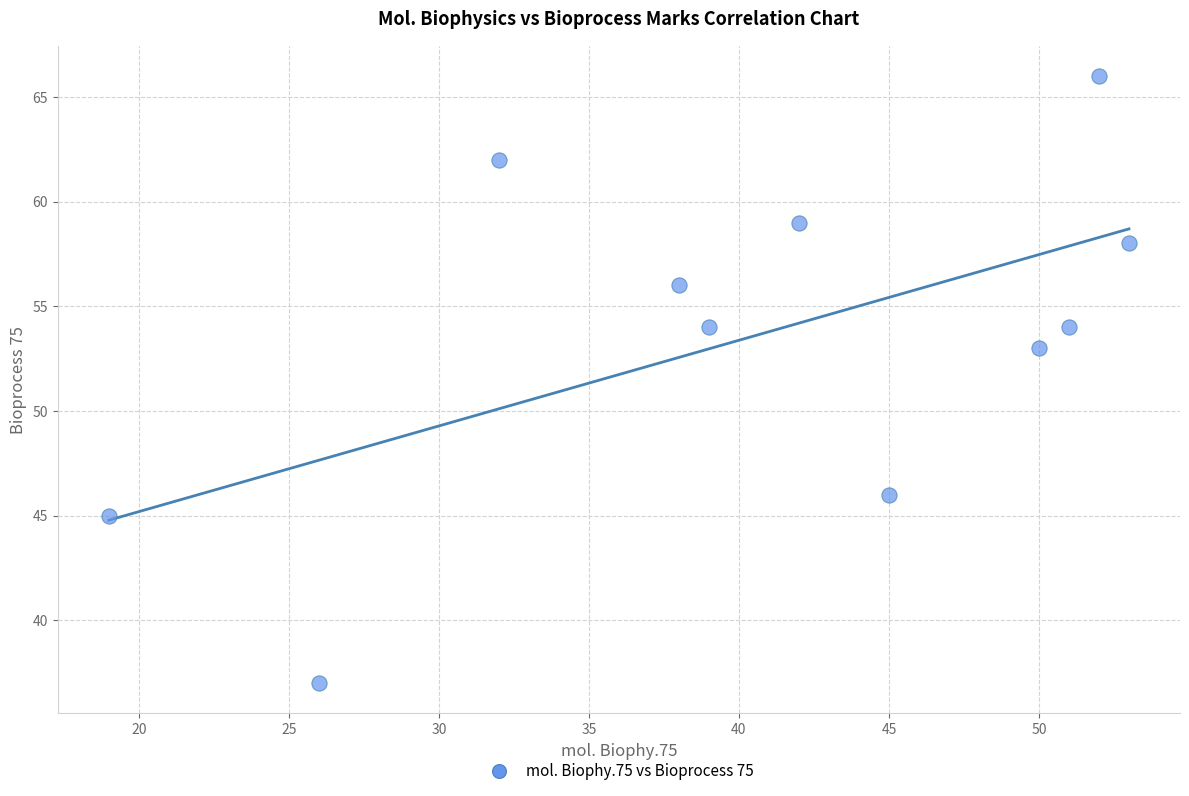

What Y value in the scatter plot is closest to 51?

53